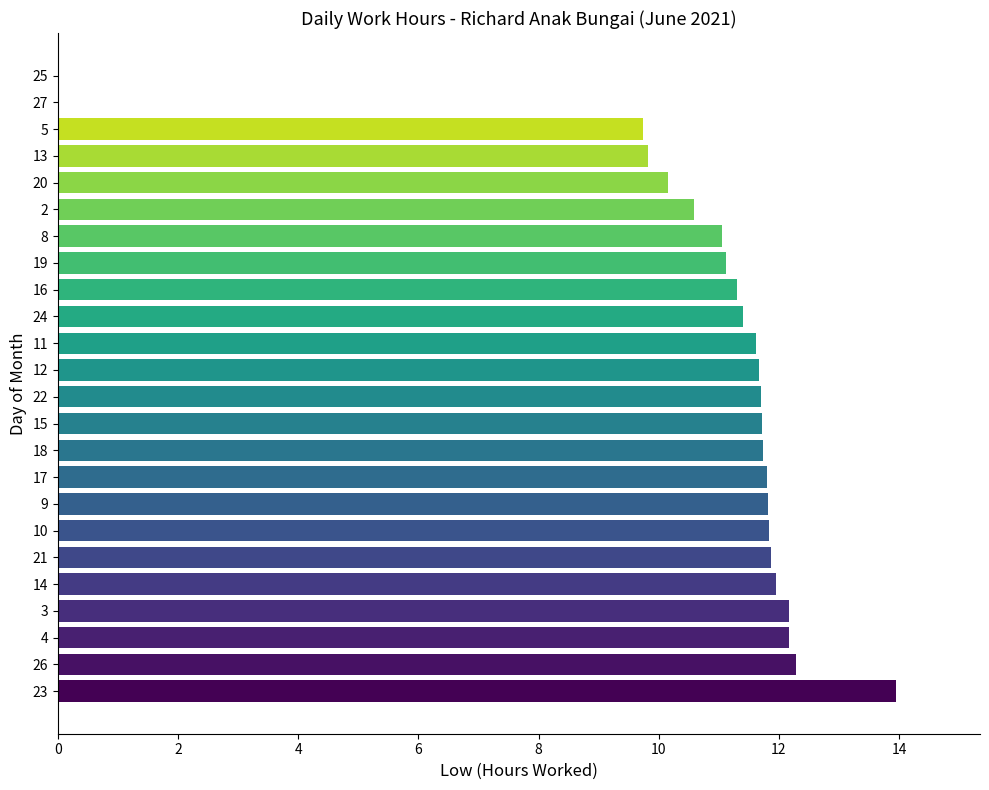

What is the sum of the values at 11 and 19?

22.7